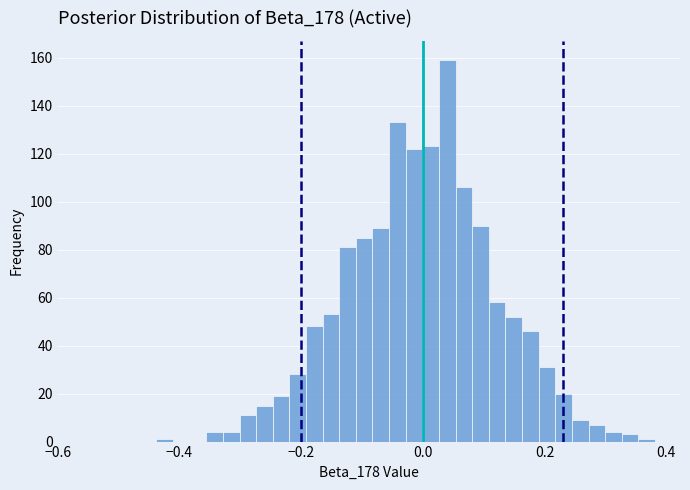

Around what value on the x-axis is the tallest bar? Give the approximate position of its centre, as read against the axis.

0.04